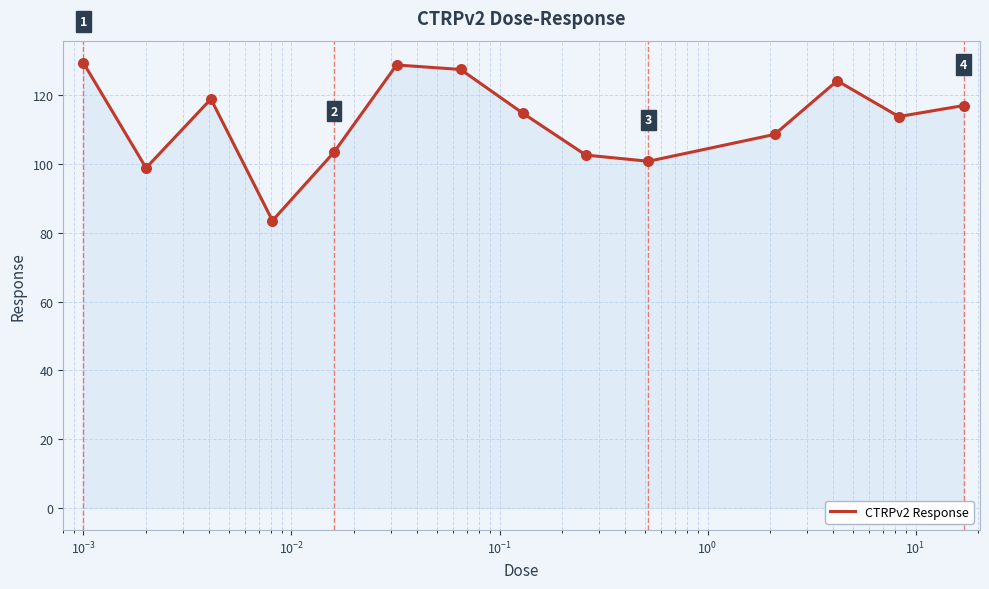

What is the greatest value displayed?

129.4